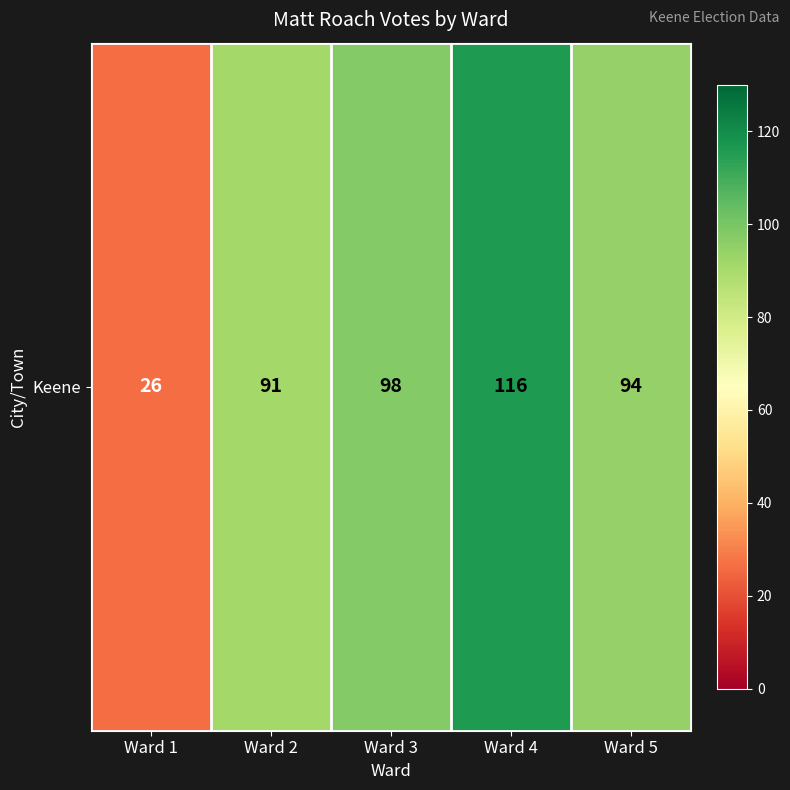

What is the change in value from Ward 3 to Ward 5?

-4